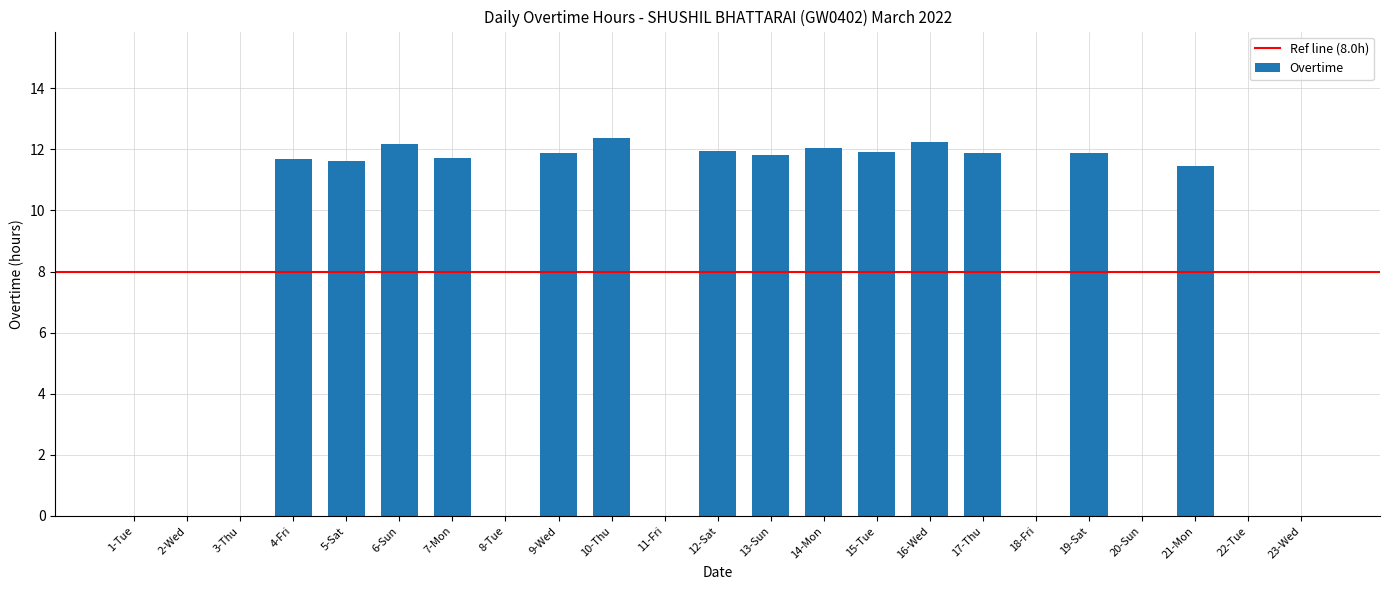

Where is the data nearest to the value 6?

21-Mon